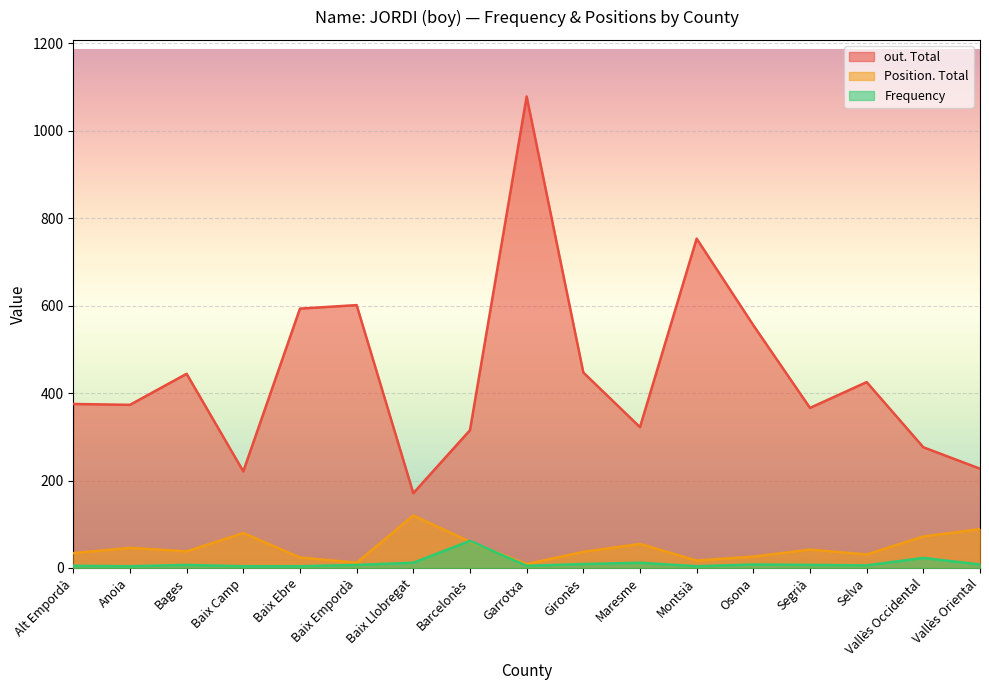

Reading right to left, list all the values displayed in this chart.

Frequency: Vallès Oriental=8	Vallès Occidental=23	Selva=6	Segrià=7	Osona=8	Montsià=4	Maresme=12	Gironès=9	Garrotxa=5	Barcelonès=62	Baix Llobregat=12	Baix Empordà=7	Baix Ebre=4	Baix Camp=4	Bages=7	Anoia=4	Alt Empordà=5
Position. Total: Vallès Oriental=89	Vallès Occidental=72	Selva=31	Segrià=42	Osona=26	Montsià=17	Maresme=55	Gironès=37	Garrotxa=9	Barcelonès=60	Baix Llobregat=120	Baix Empordà=12	Baix Ebre=24	Baix Camp=80	Bages=38	Anoia=46	Alt Empordà=34
out. Total: Vallès Oriental=227	Vallès Occidental=276	Selva=425	Segrià=366	Osona=555	Montsià=753	Maresme=322	Gironès=447	Garrotxa=1078	Barcelonès=315	Baix Llobregat=171	Baix Empordà=601	Baix Ebre=593	Baix Camp=221	Bages=444	Anoia=373	Alt Empordà=375